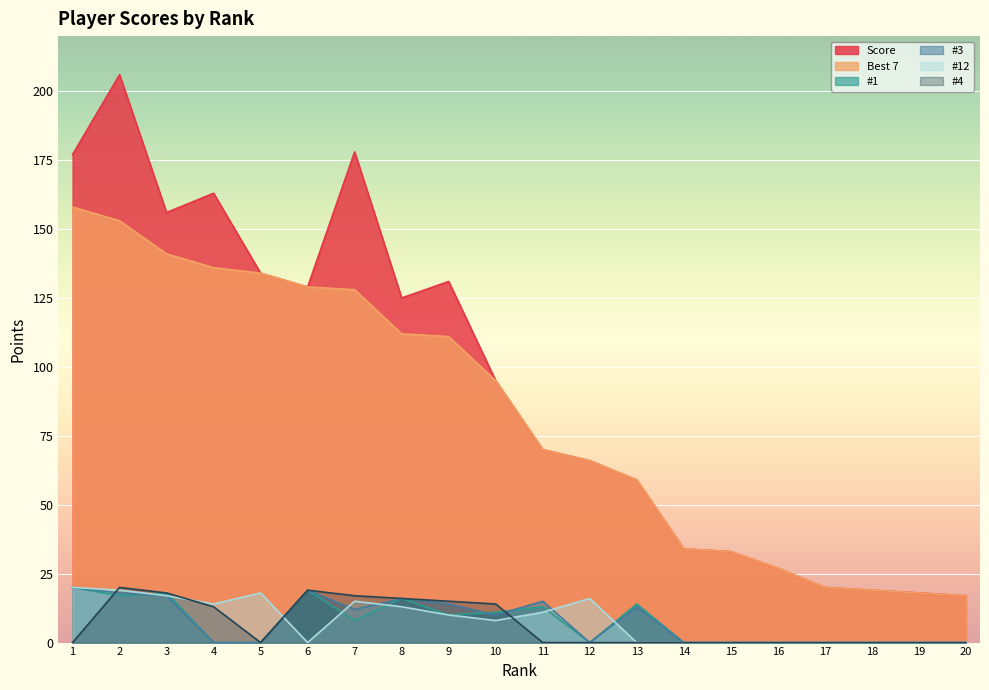

Is the value of #3 at 6 greater than the value of #1 at 12?

Yes